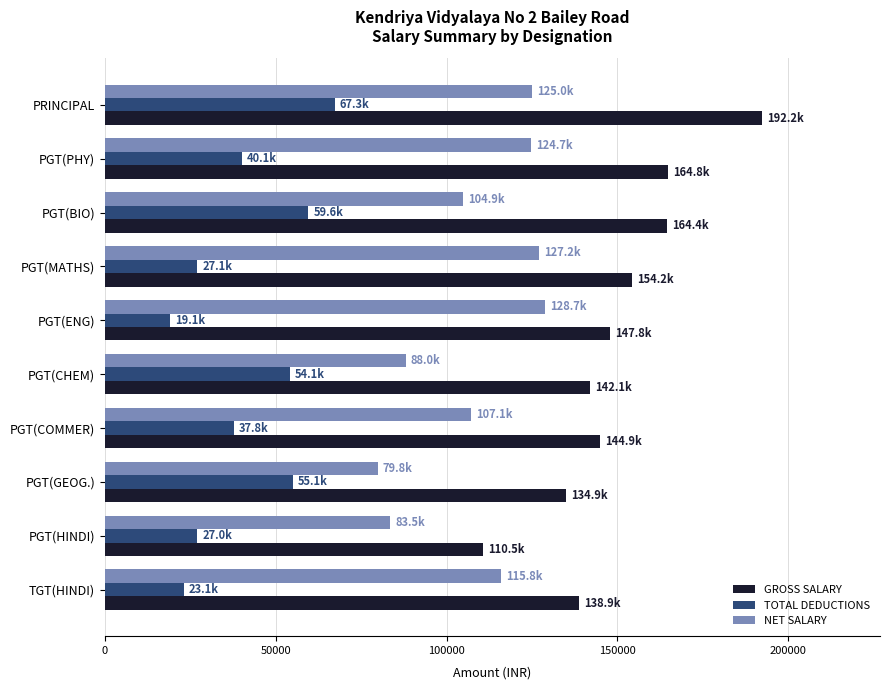

True or false: TOTAL DEDUCTIONS has a value of 54060 at PGT(CHEM).

True